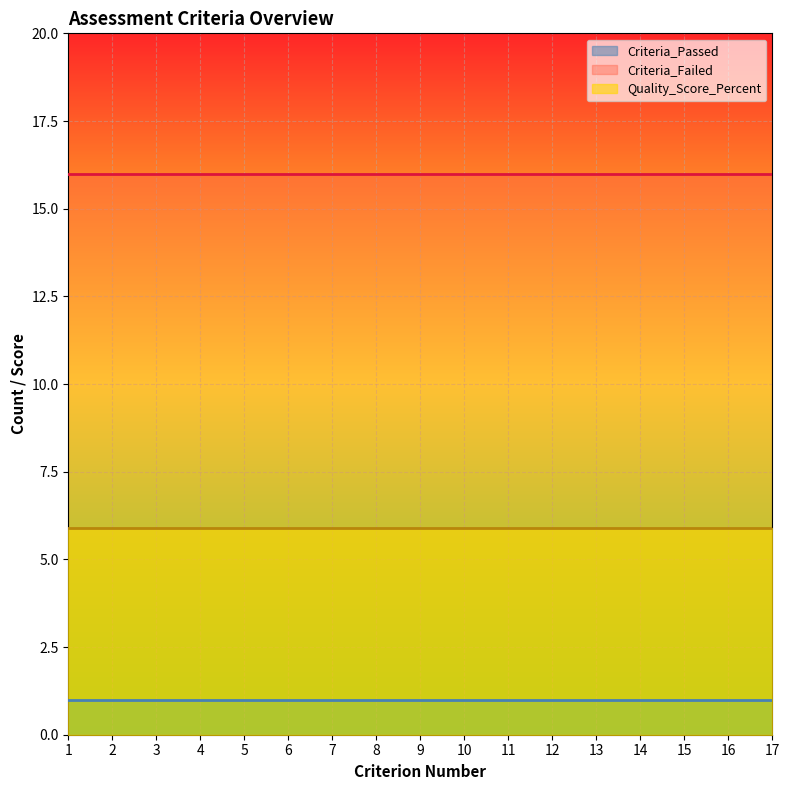

What is the highest value of the Quality_Score_Percent series?

5.9